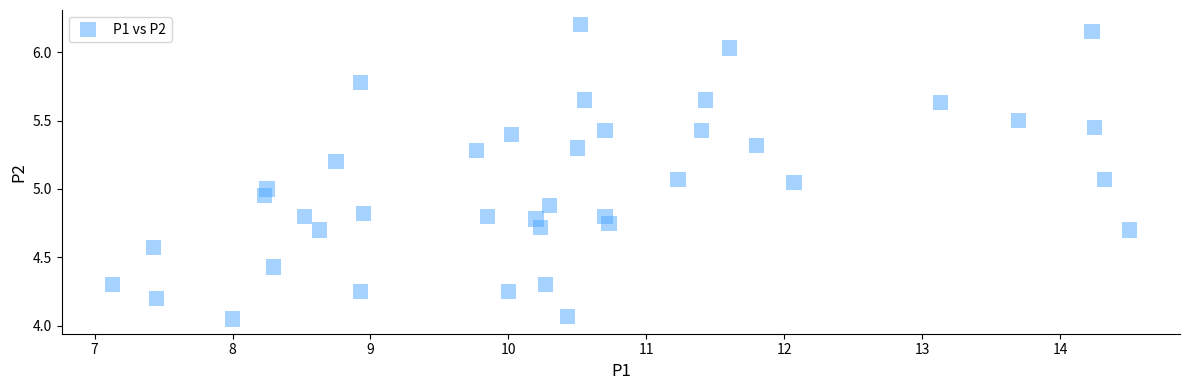

What is the range of X values (max minus min)?

7.4